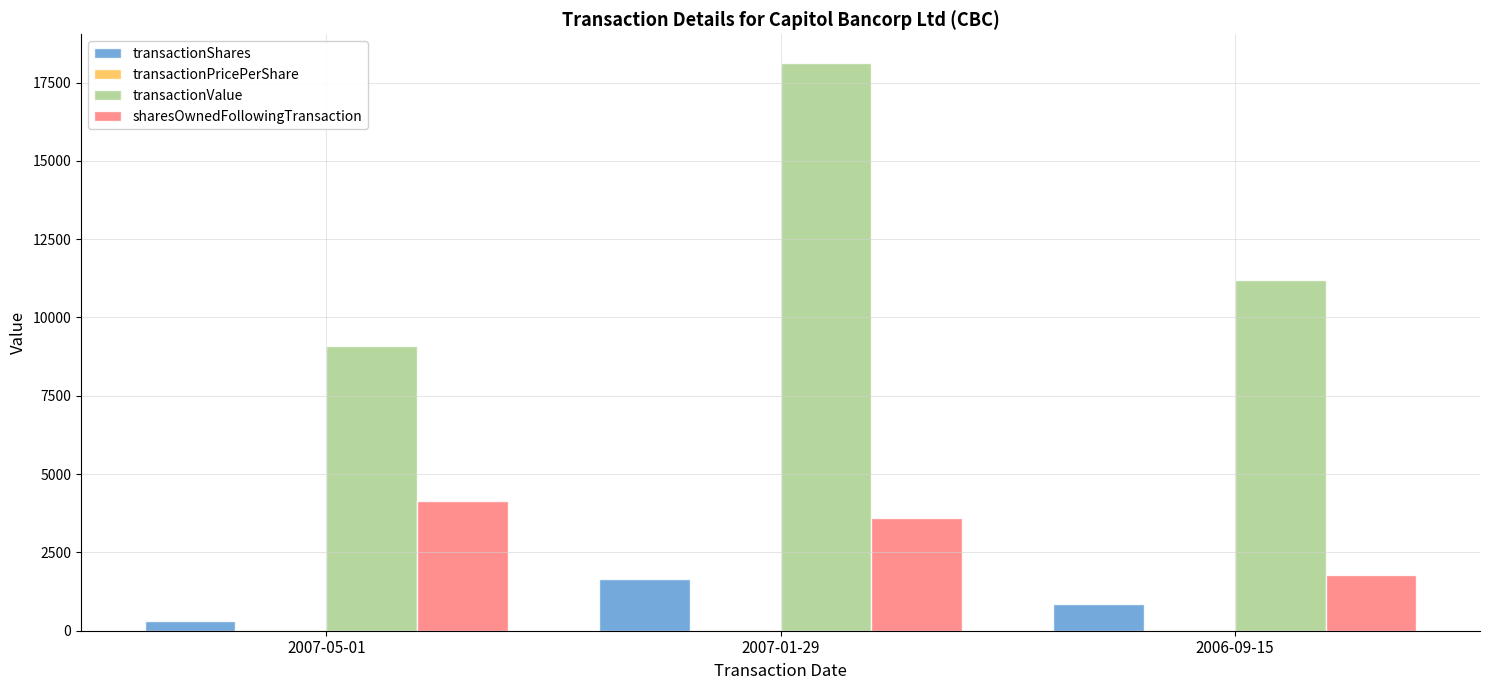

The value of transactionShares at 2007-05-01 is 300.0. True or false?

True